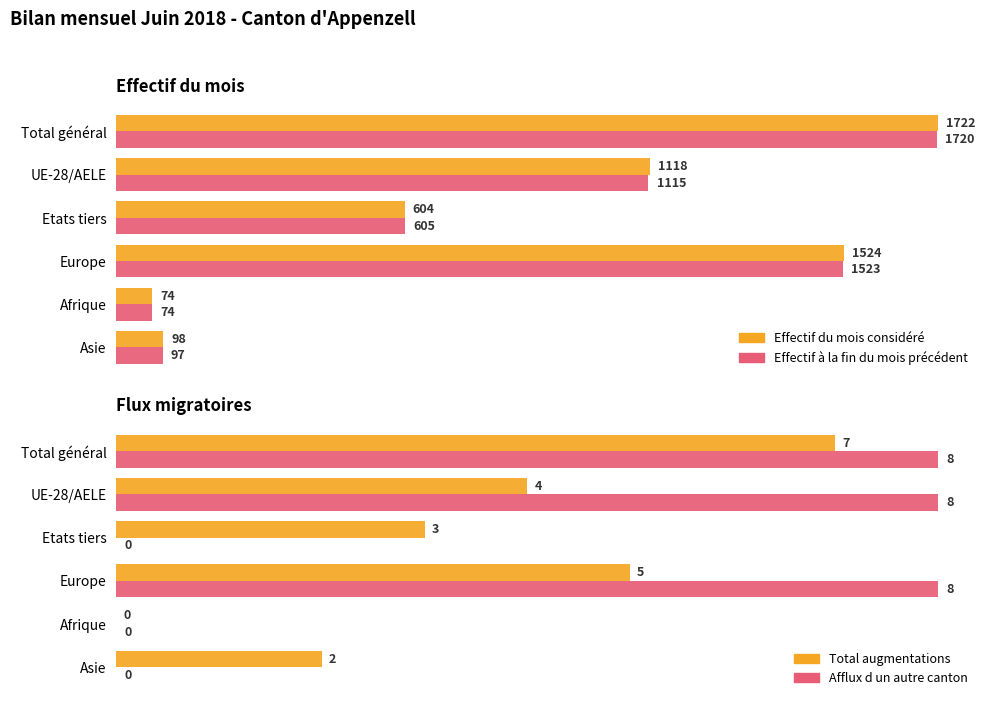

What are all the series names shown in the legend?

Effectif du mois considéré, Effectif à la fin du mois précédent, Total augmentations, Afflux d un autre canton